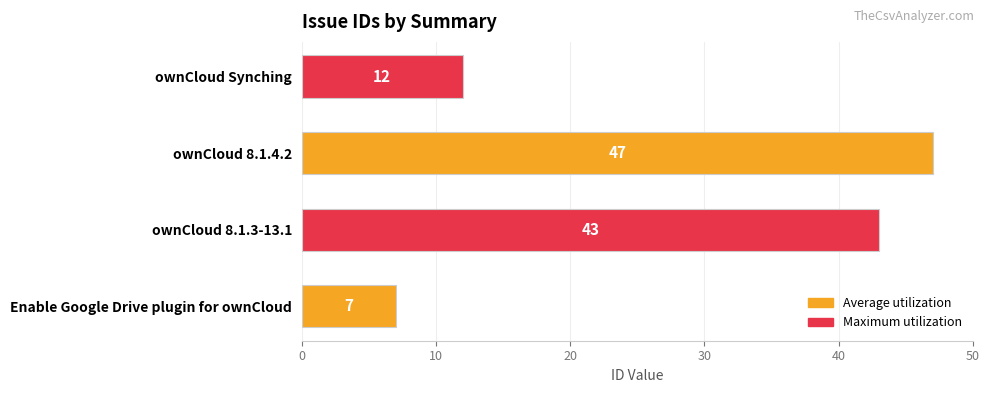

What is the sum of all values?

109